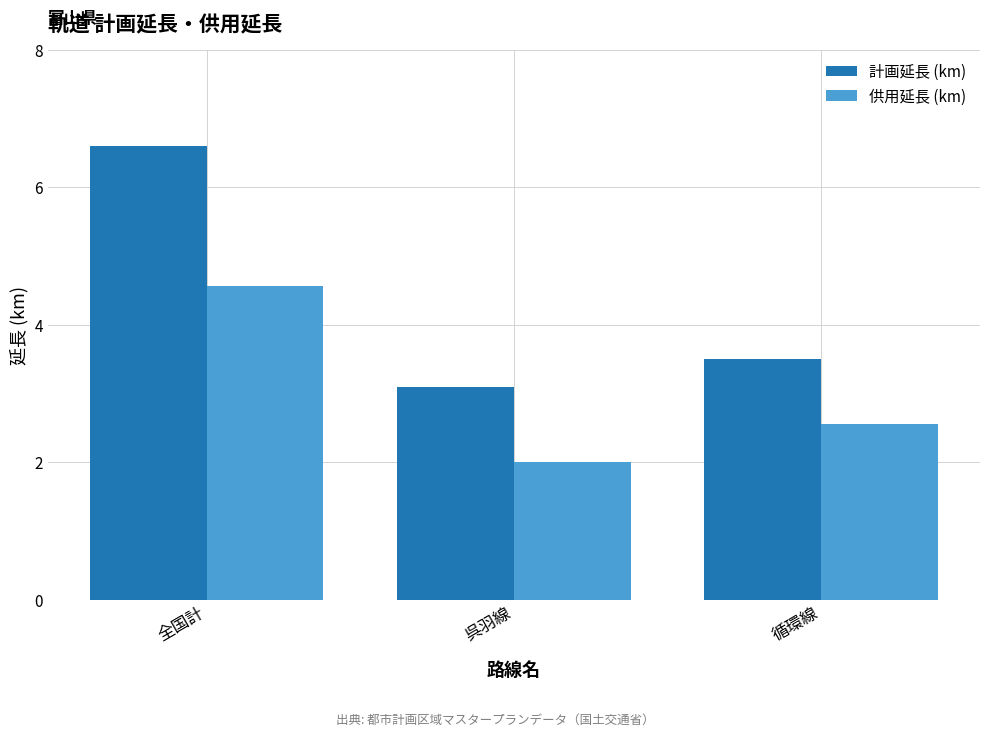

Which series has the widest spread of values?

計画延長 (km)